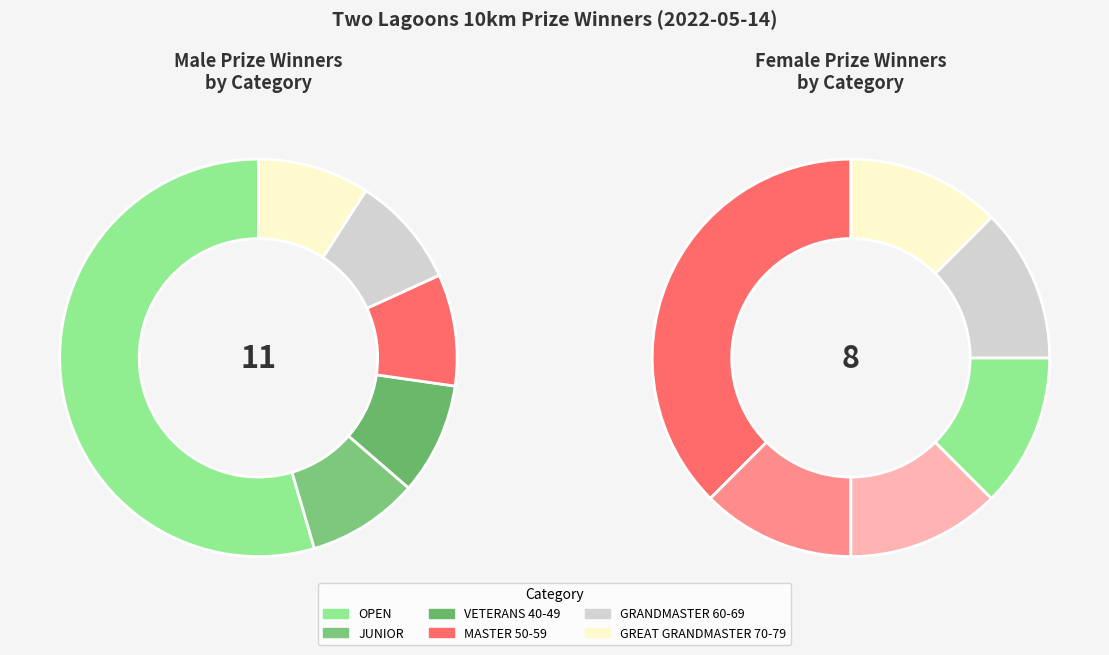

Which slice is the largest?

OPEN